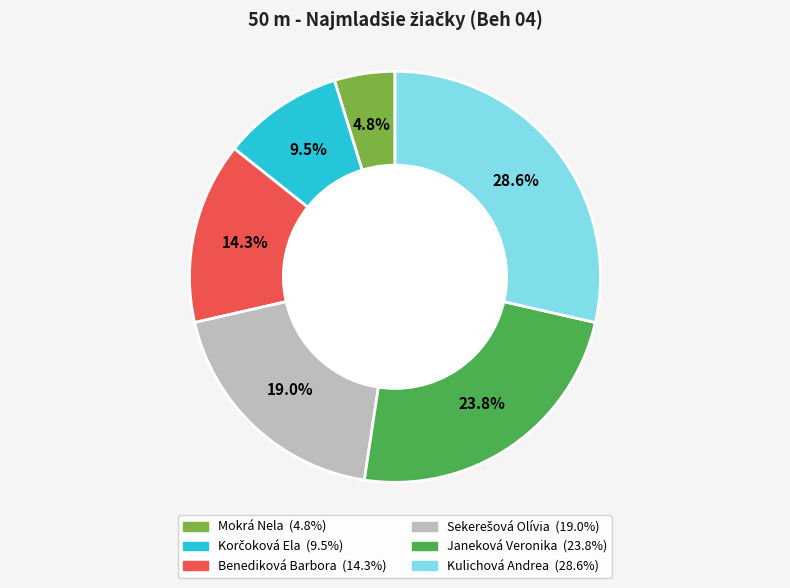

Does any single category account for the majority?

No